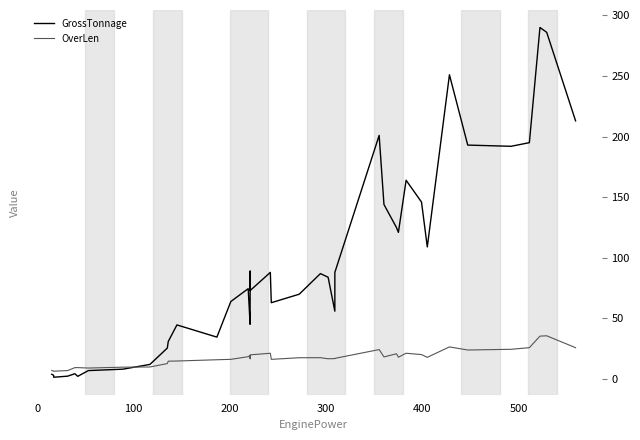

Which series has the largest total across all categories?

GrossTonnage